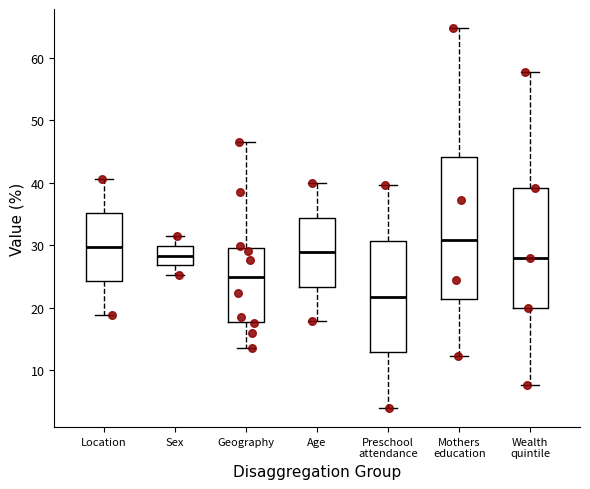

Where is the upper edge of the box for Sex on the y-axis? The values are not printed on the chart, so give them approximately, as read against the axis.

30